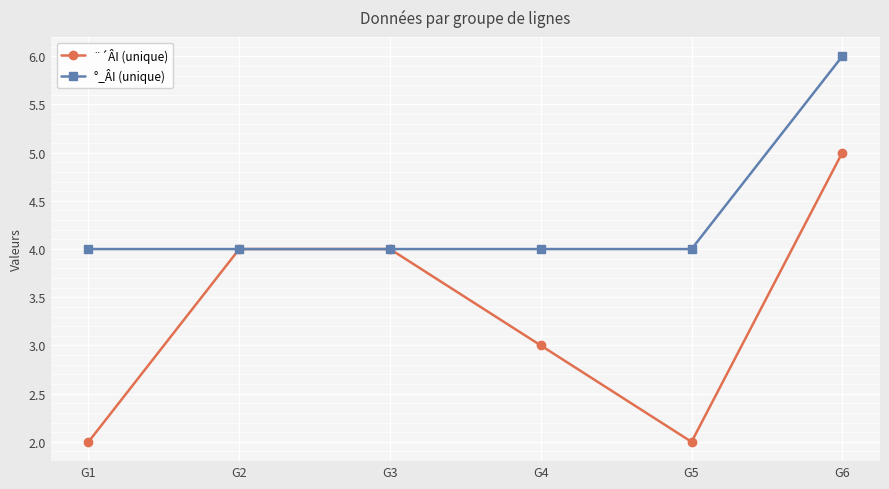

Reading left to right, transcribe all the data shown in this chart.

¨´ÂI (unique): G1=2	G2=4	G3=4	G4=3	G5=2	G6=5
°_ÂI (unique): G1=4	G2=4	G3=4	G4=4	G5=4	G6=6